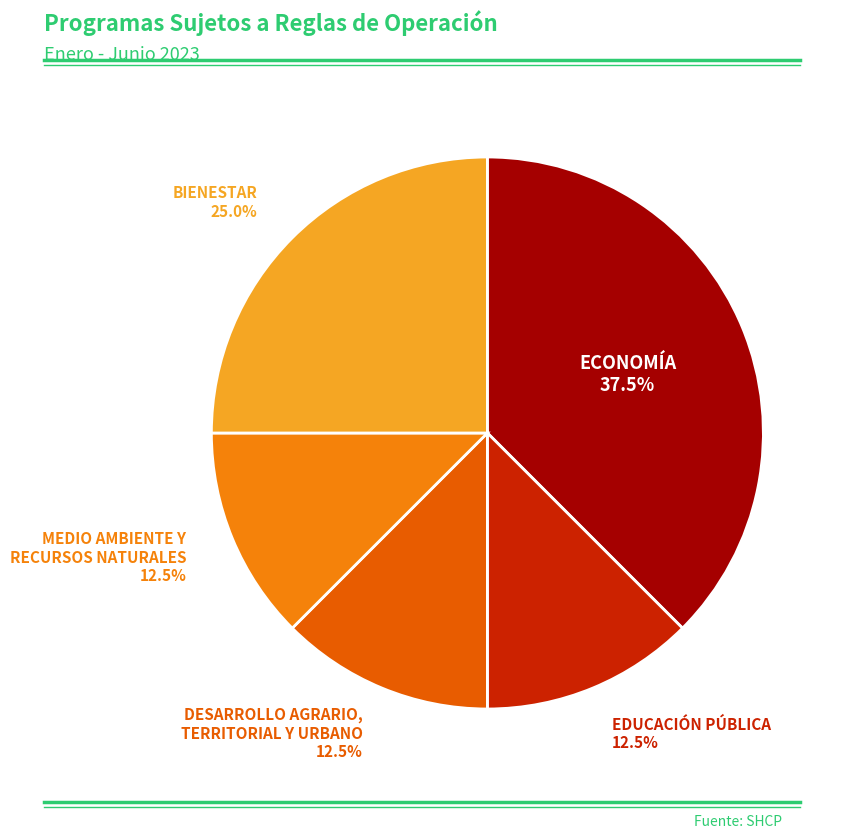

Is there any slice that represents more than half of the pie?

No